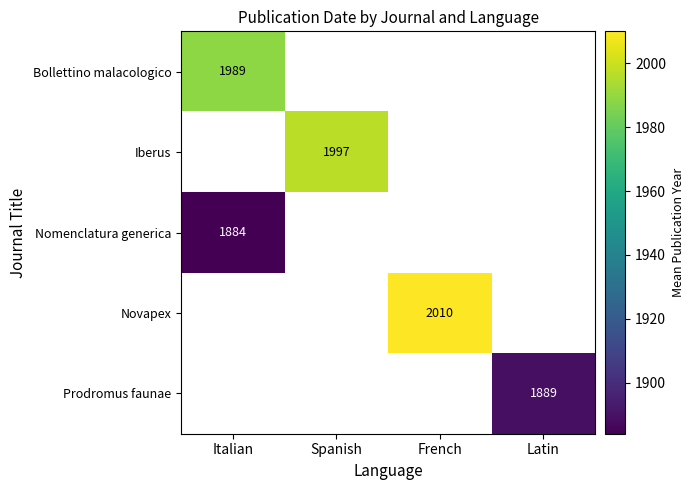

How many distinct data groups are displayed?

5